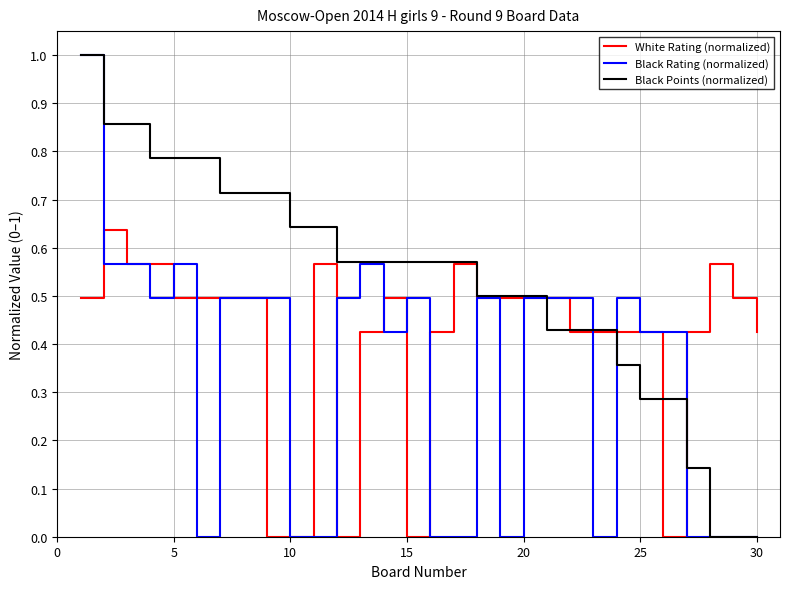

True or false: Black Points (normalized) and White Rating (normalized) cross at least once.

True